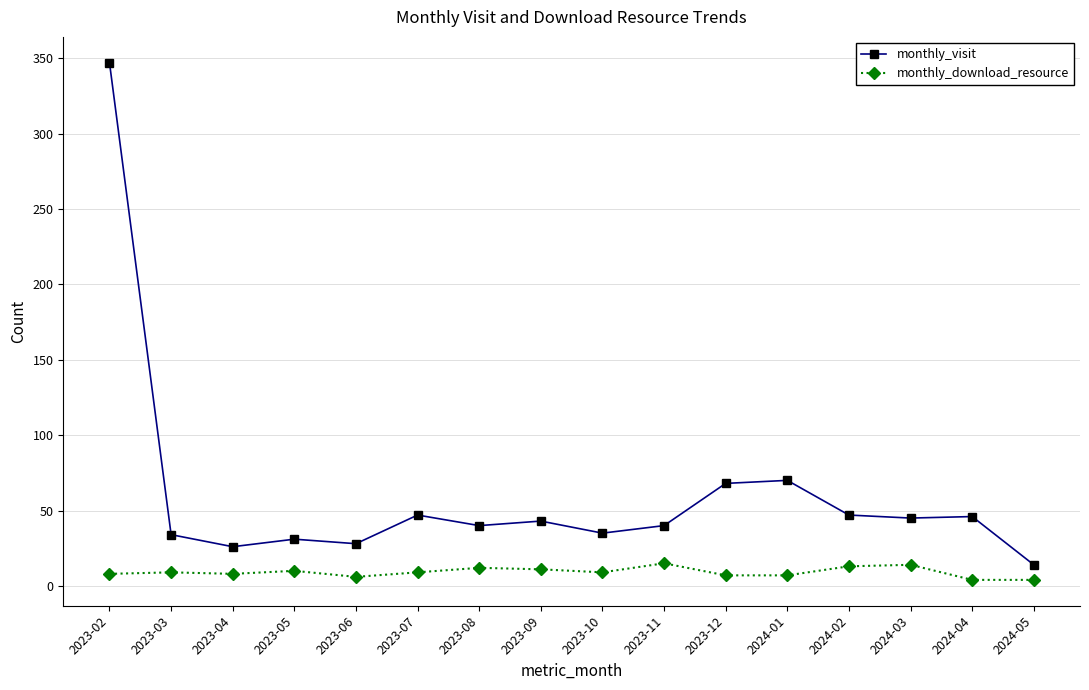

At how many categories does at least one series exceed 279?

1